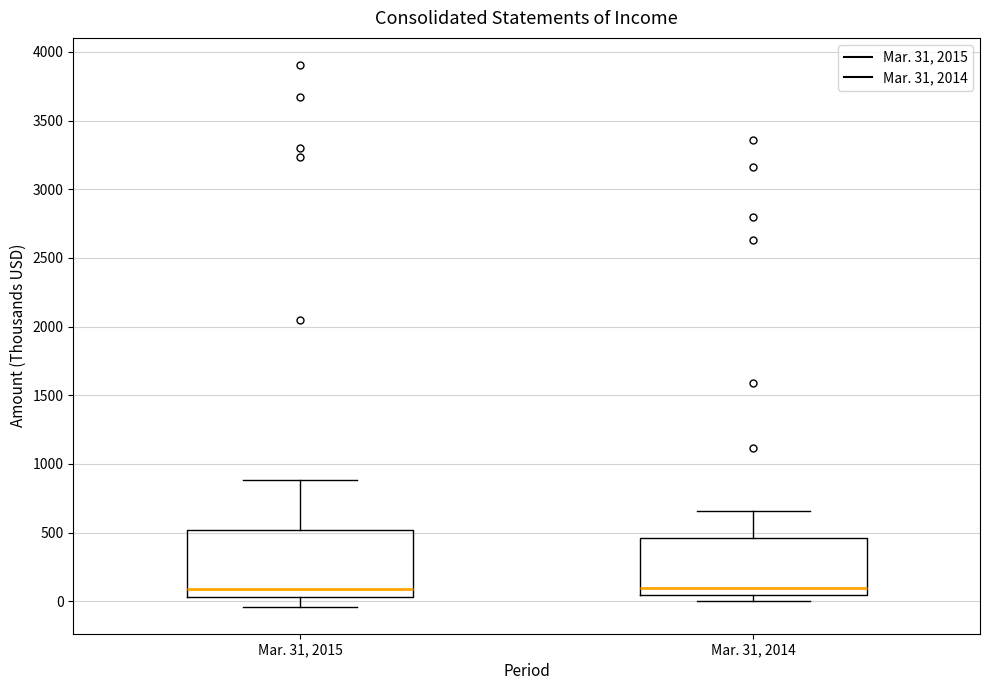

Reading left to right, read every box against the y-axis: the position of its median line, the range the box covers, and the ends of its whiskers. The values are not printed on the chart, so give them approximately, as read against the axis.

Mar. 31, 2015: median 100, box 50 to 500, whiskers -50 to 900
Mar. 31, 2014: median 100, box 50 to 450, whiskers 0 to 650